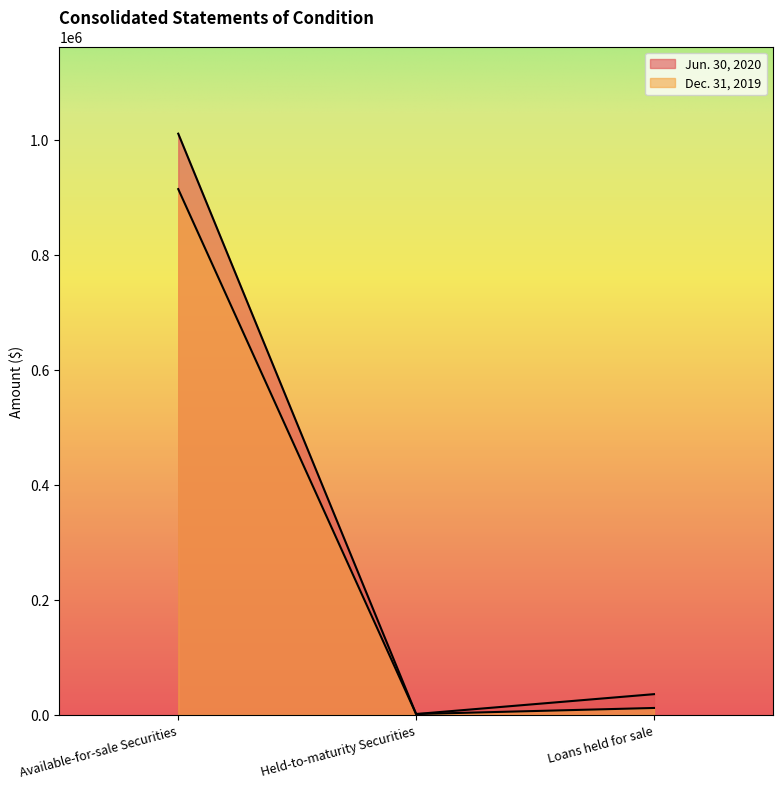

True or false: Jun. 30, 2020 has a value of 35909 at Loans held for sale.

True